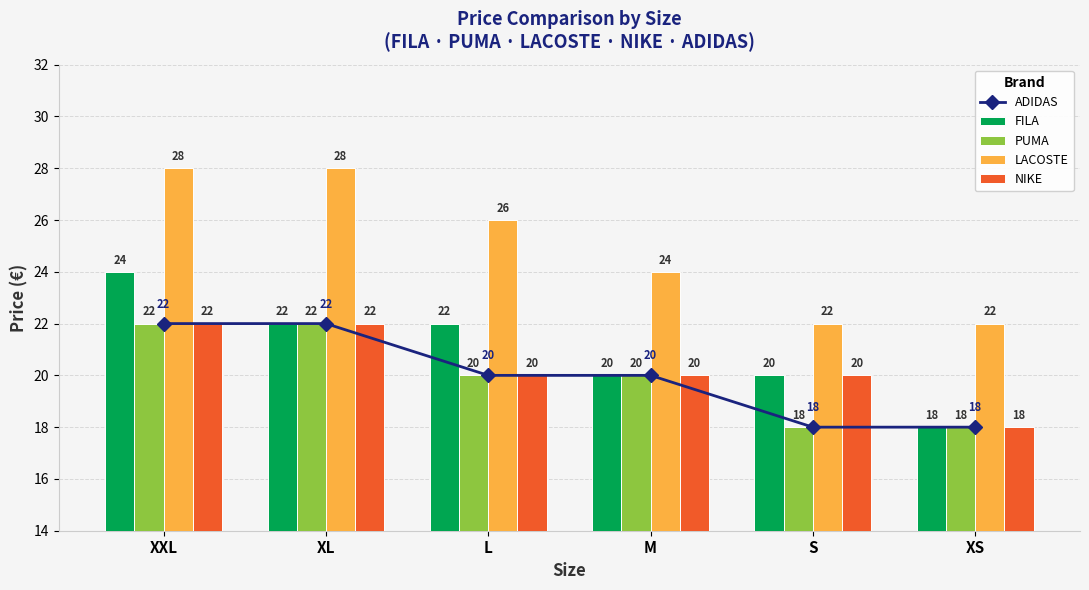

Is the value of FILA at XS greater than the value of PUMA at S?

No